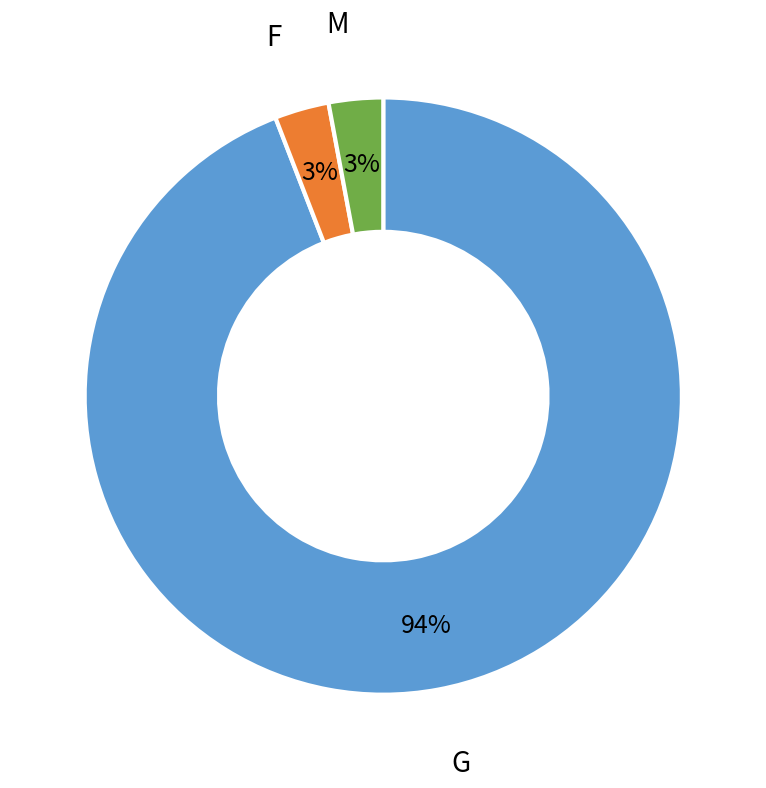

To the nearest percent, what is the combined percentage of F and G?

97%